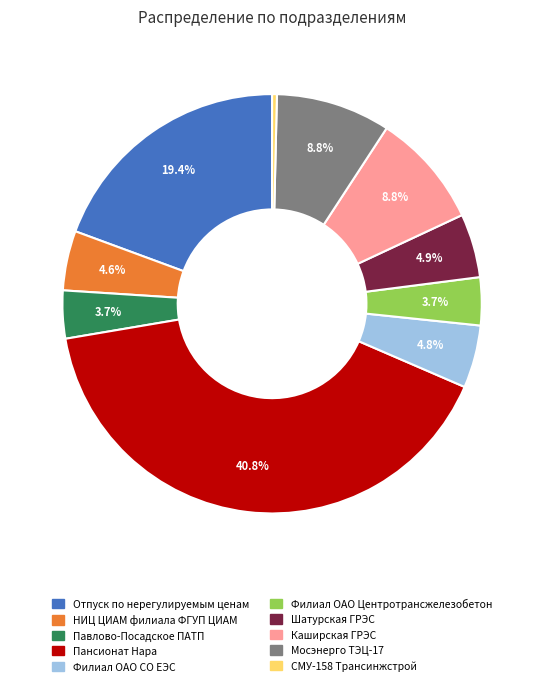

Is Мосэнерго ТЭЦ-17 the majority of the pie?

No